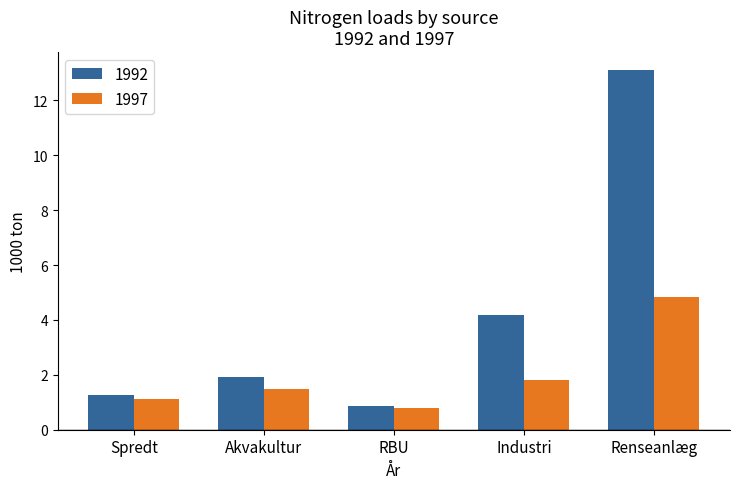

At how many categories does at least one series exceed 11?

1